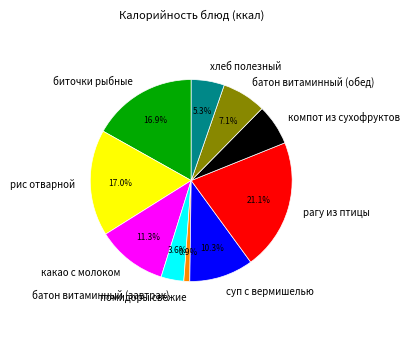

Is there a majority slice in this chart?

No